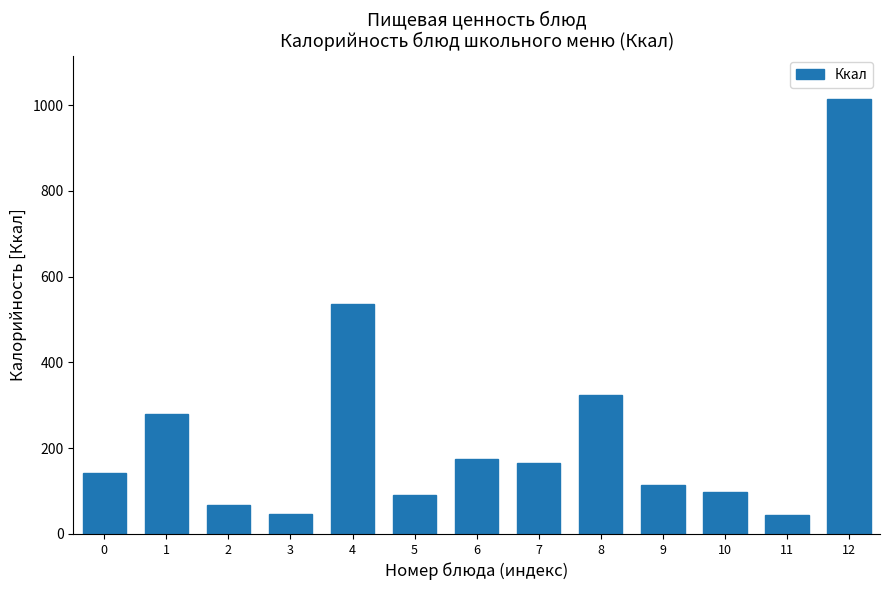

Which has a higher value, 9 or 11?

9